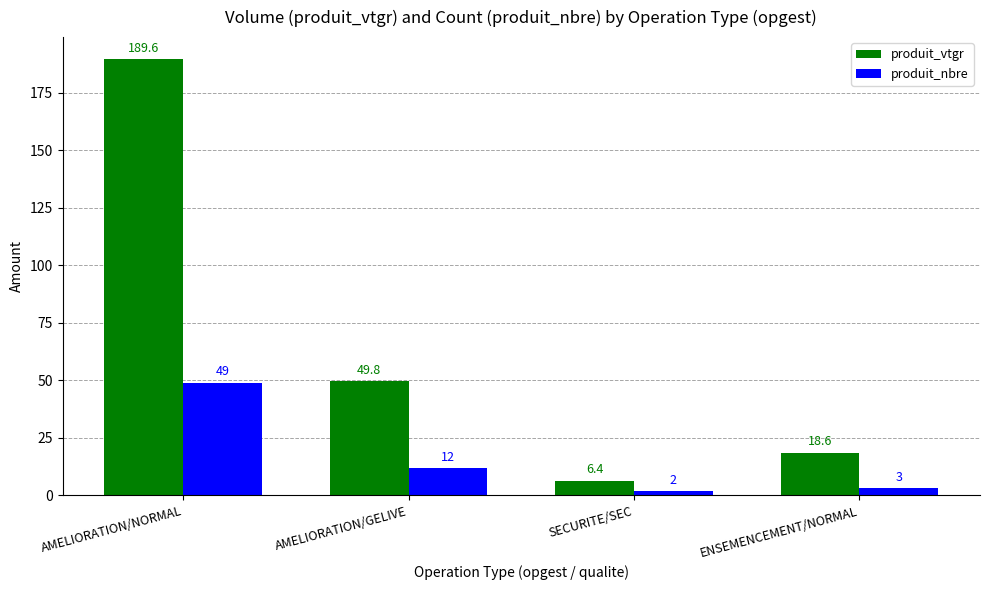

What is the smallest value displayed?

2.0